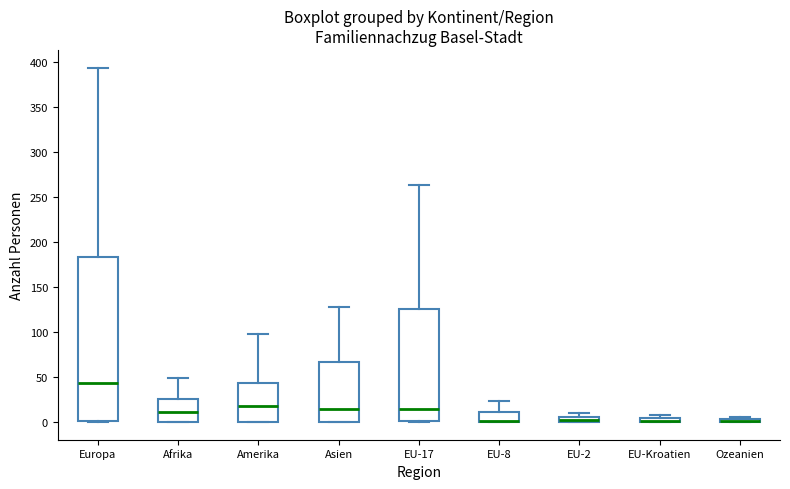

Comparing the boxes themselves (not the whiskers), which one is the tallest?

Europa